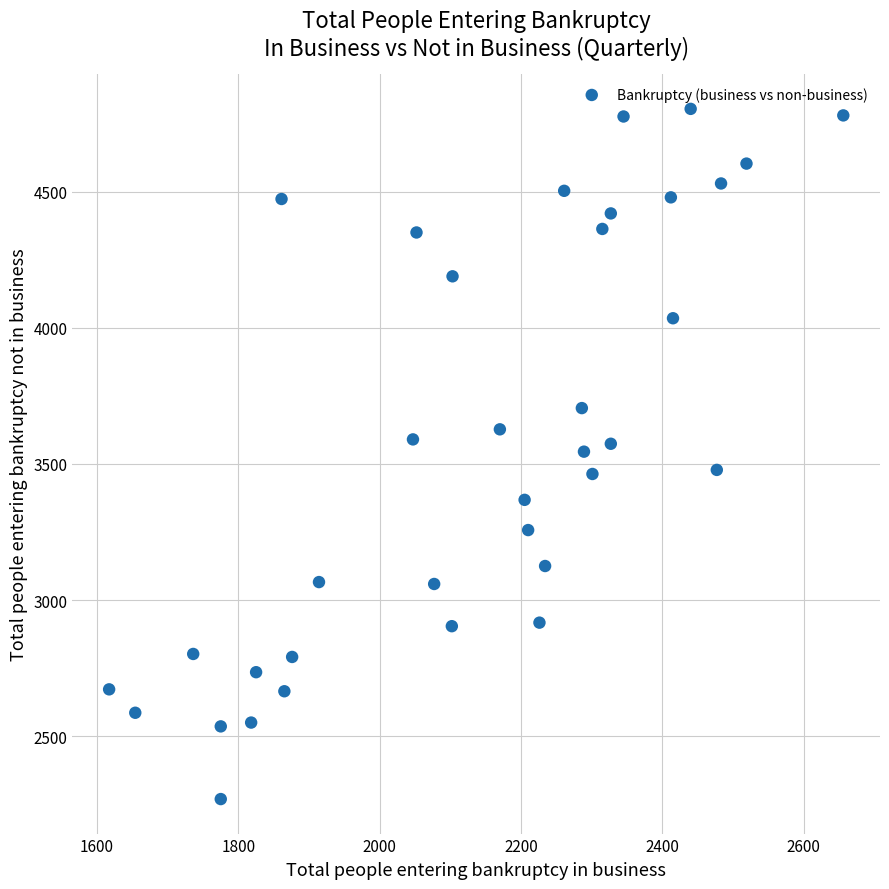

What is the range of Y values (max minus min)?

2535